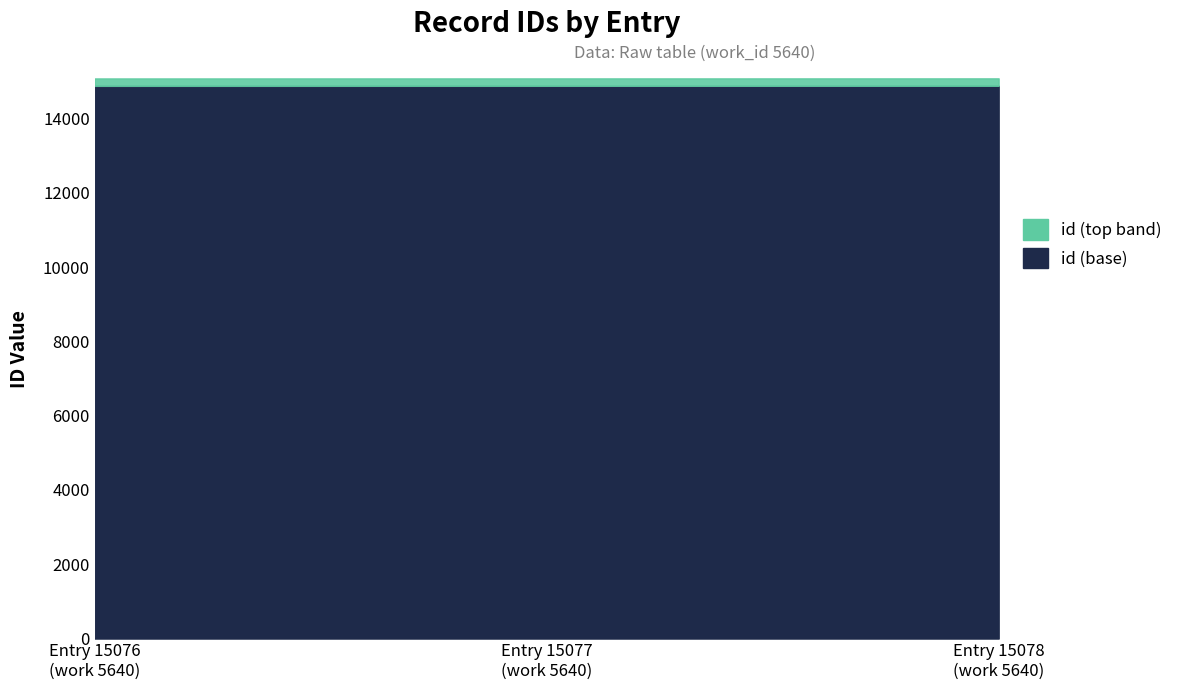

Reading left to right, transcribe all the data shown in this chart.

15076	15077	15078